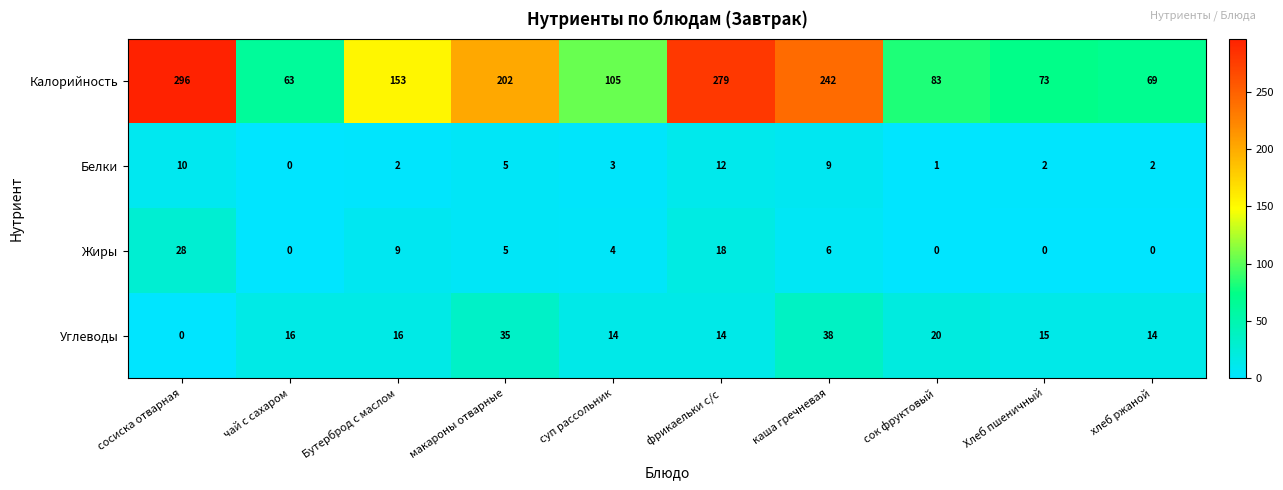

At which label does Калорийность first exceed 153?

сосиска отварная